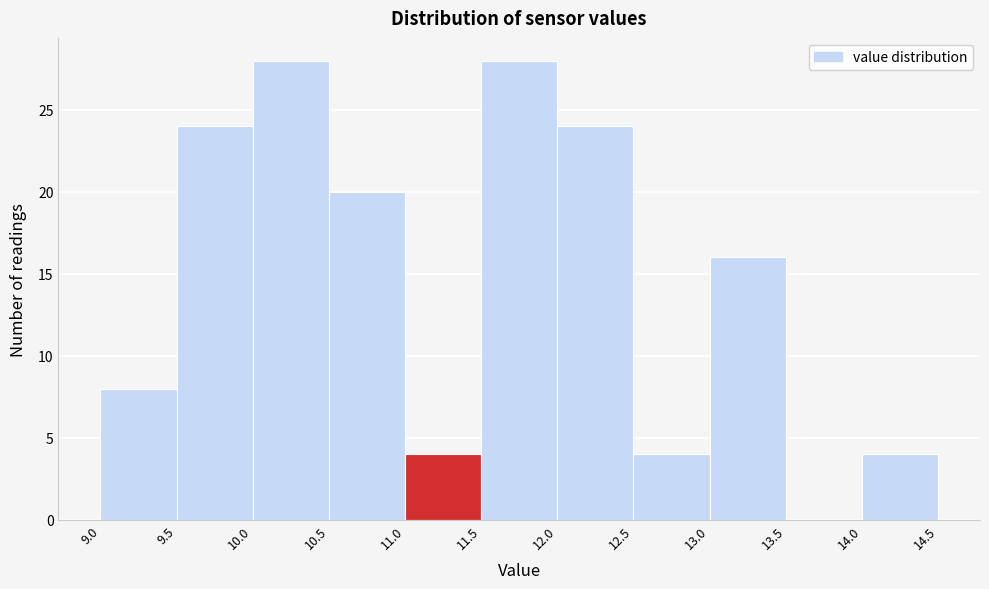

What is the height of the bar covering 12.0 to 12.5 on the x-axis? The values are not printed on the chart, so give them approximately, as read against the axis.

24